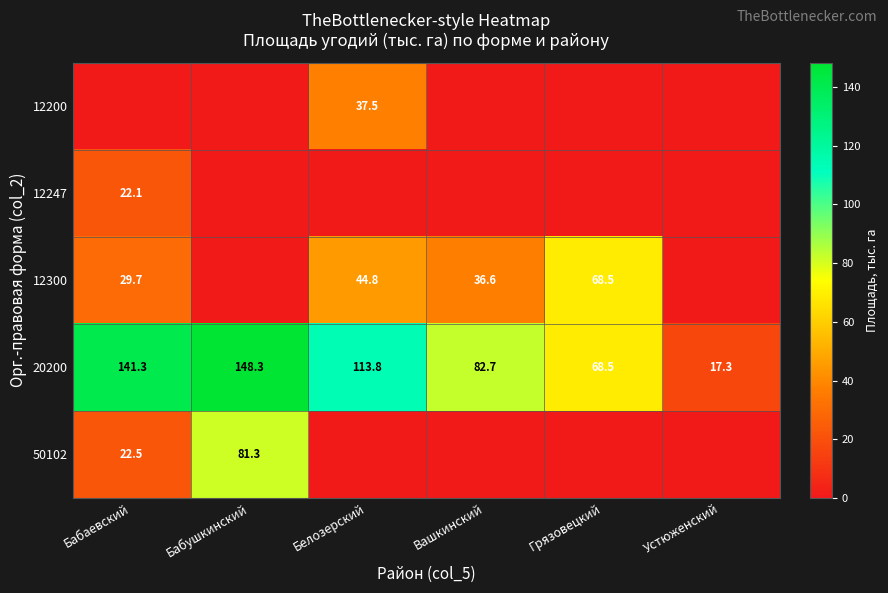

Where is 20200 nearest to the value 82?

Вашкинский